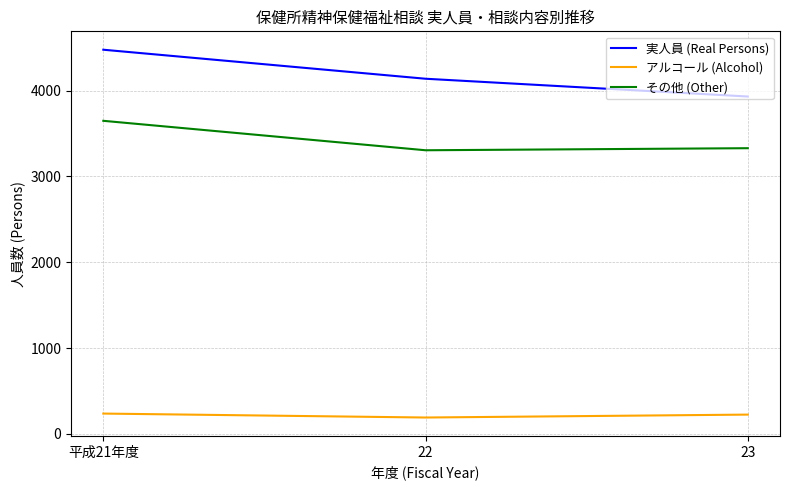

Which series changed the most between 22 and 23?

実人員 (Real Persons)